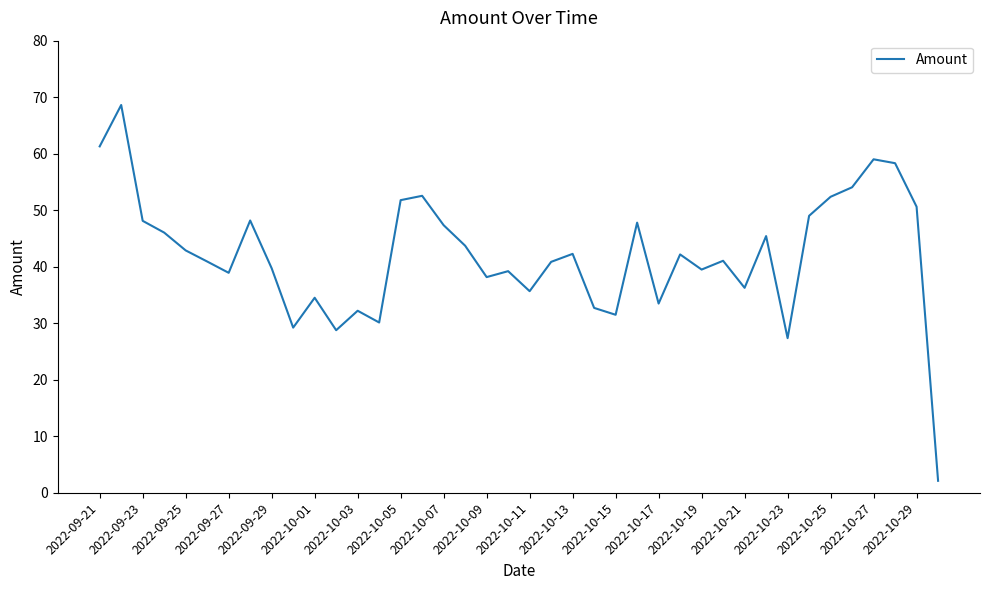

What is the difference between the maximum and minimum values?

66.5